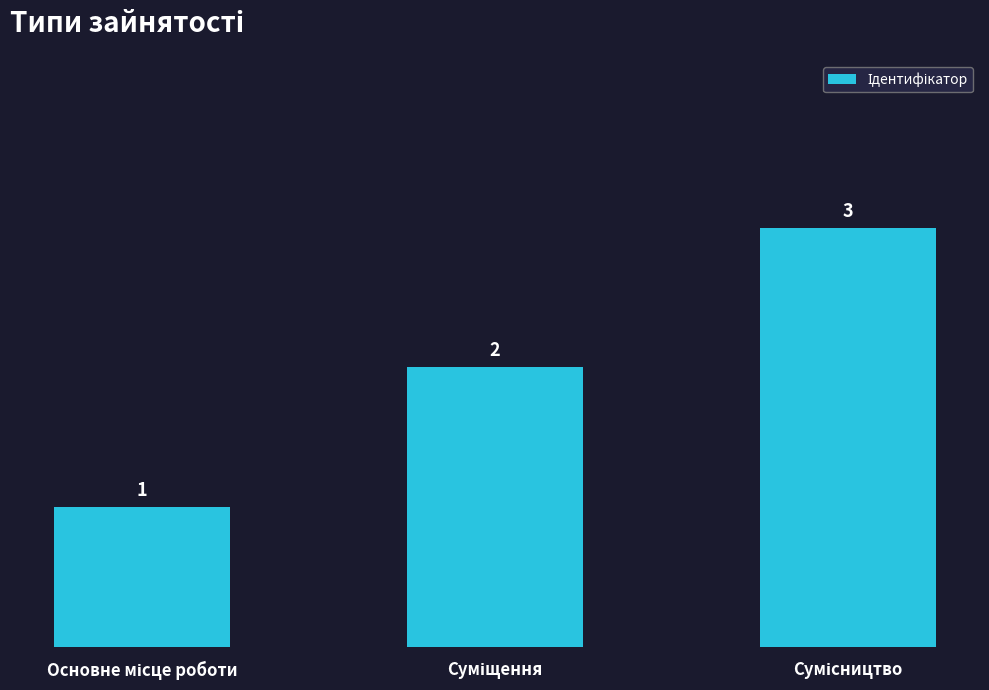

How many data points are less than 2?

1